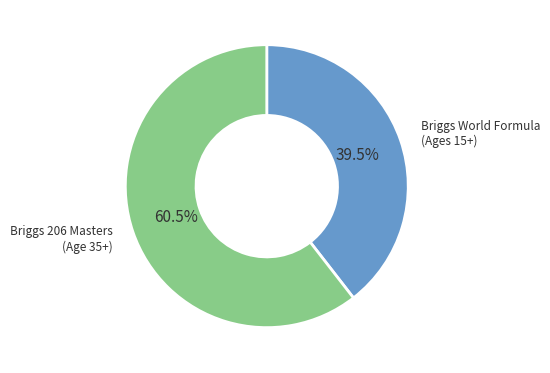

How many segments does this pie chart have?

2